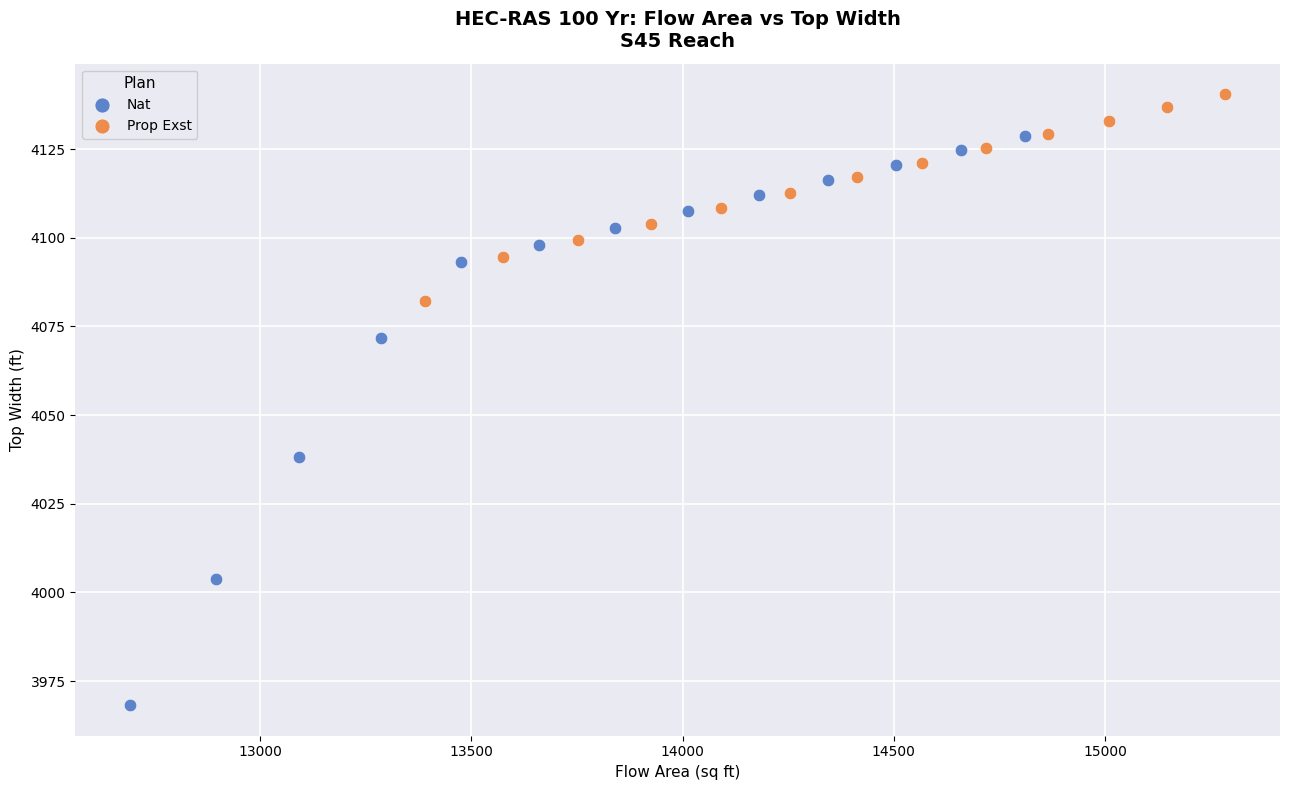

Which series reaches the maximum Y coordinate?

Prop Exst